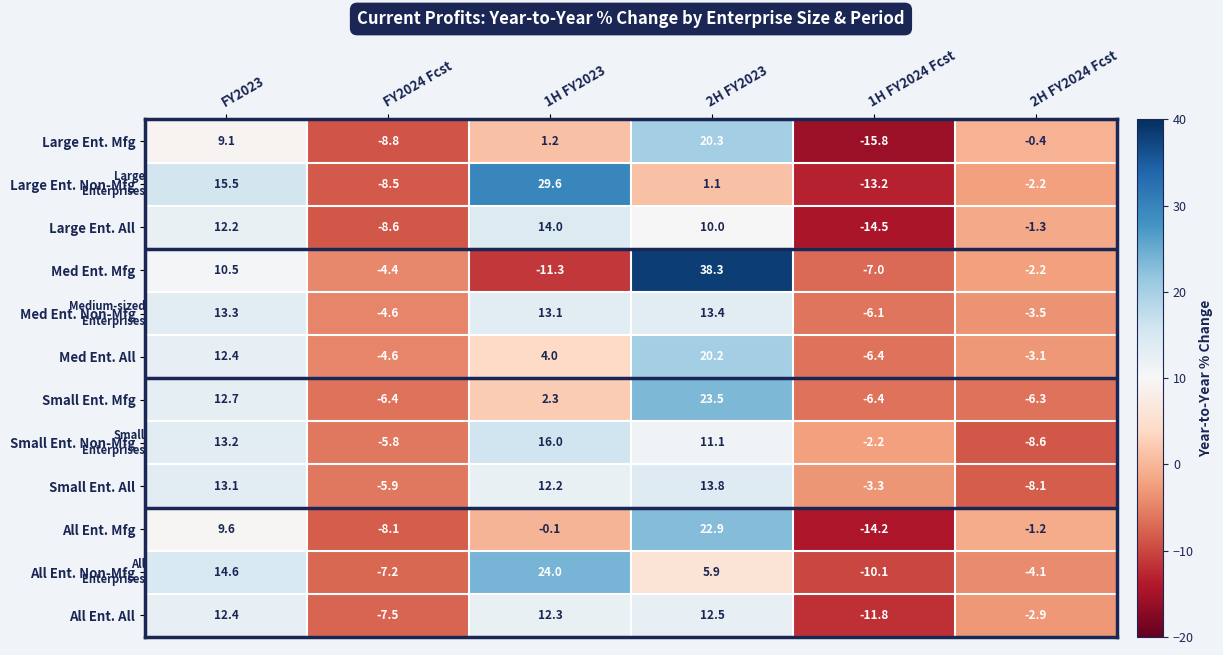

What is the difference between the All Ent. Non-Mfg values at 1H FY2024 Fcst and 1H FY2023?

34.1